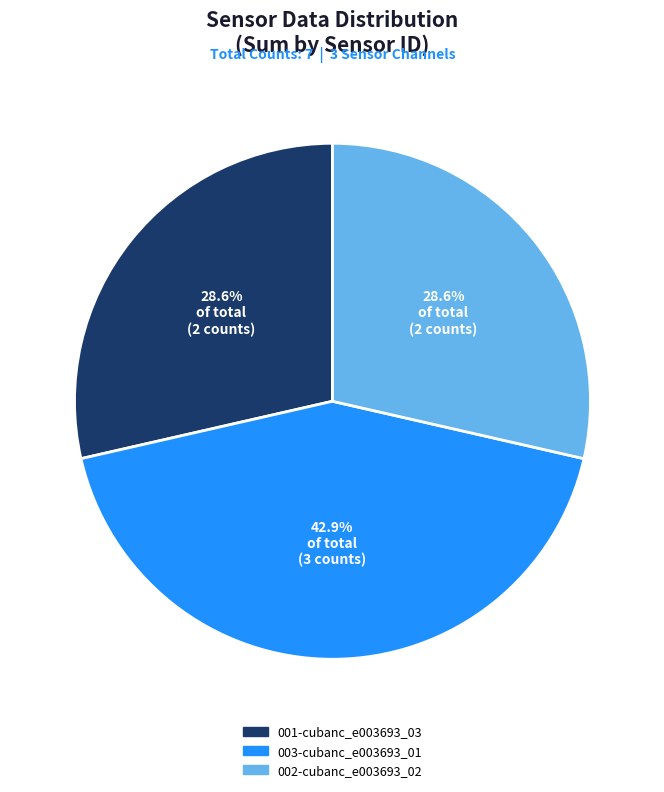

Which category has the biggest portion of the pie?

003-cubanc_e003693_01